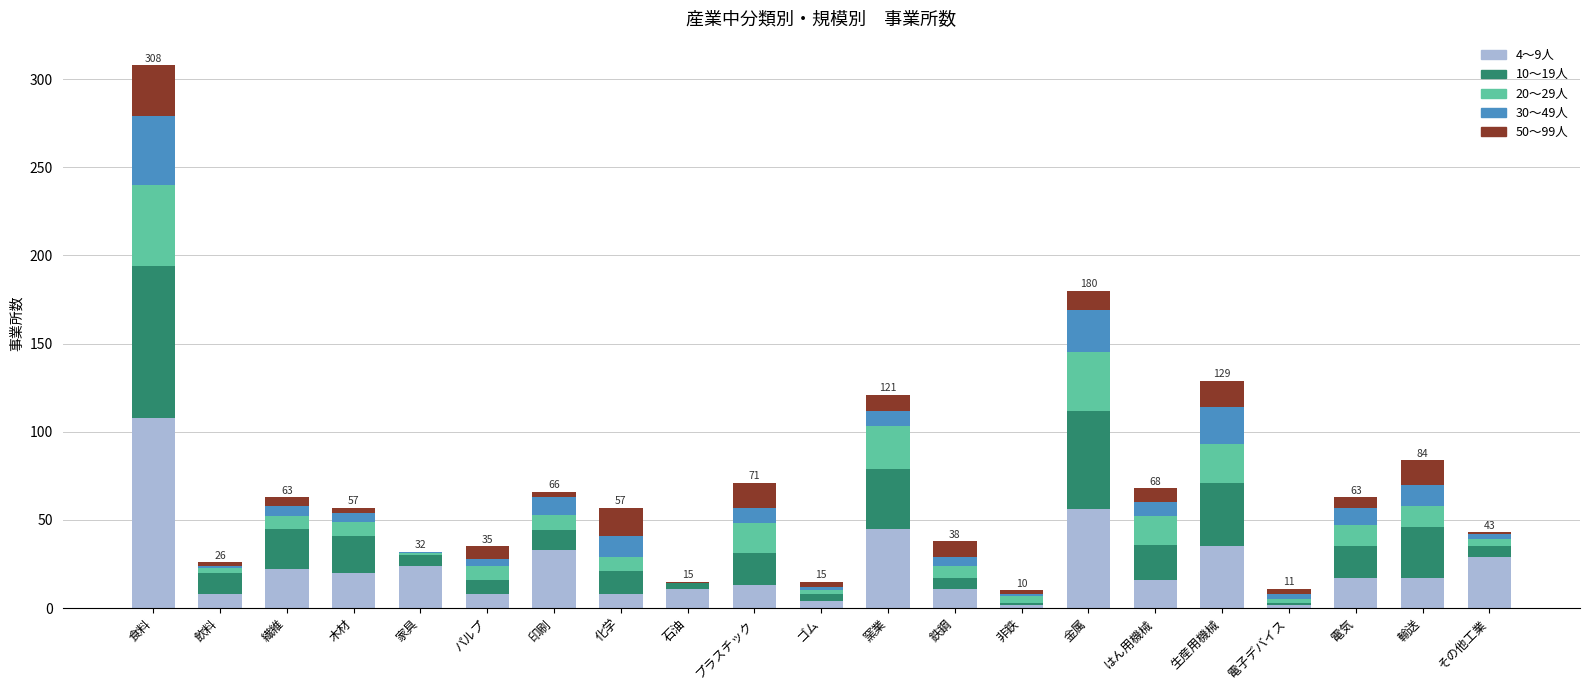

At which category is the sum across all series the highest?

食料